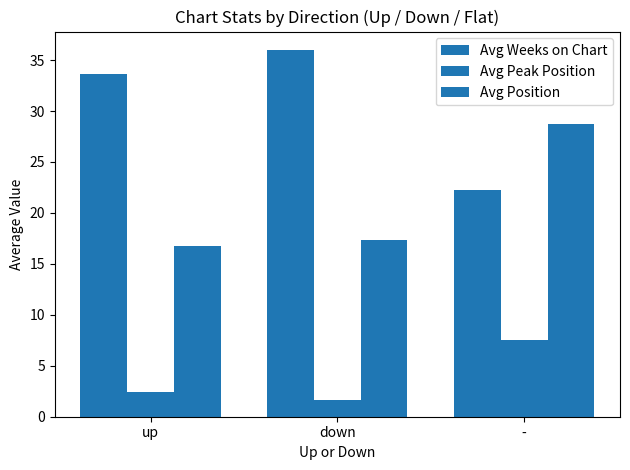

How many data points does each series have?

3